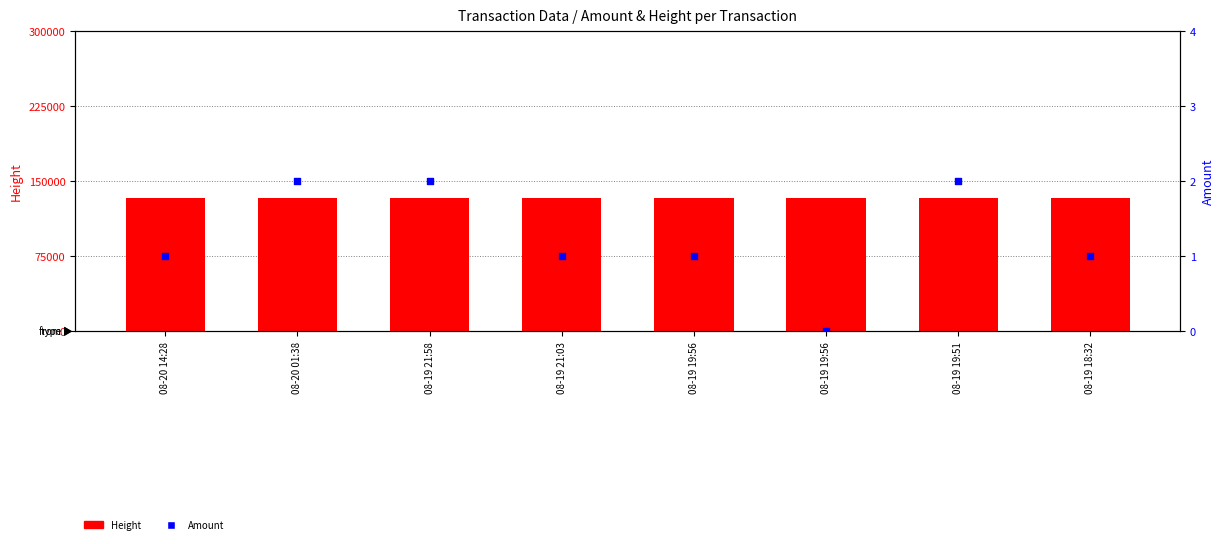

Which series contains the lowest Y value?

Amount